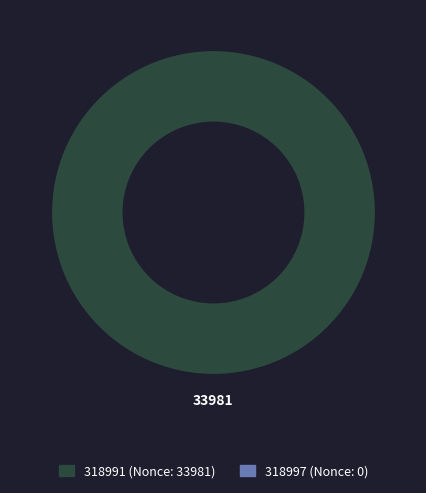

Is it true that 318991 is 100% of the pie?

True